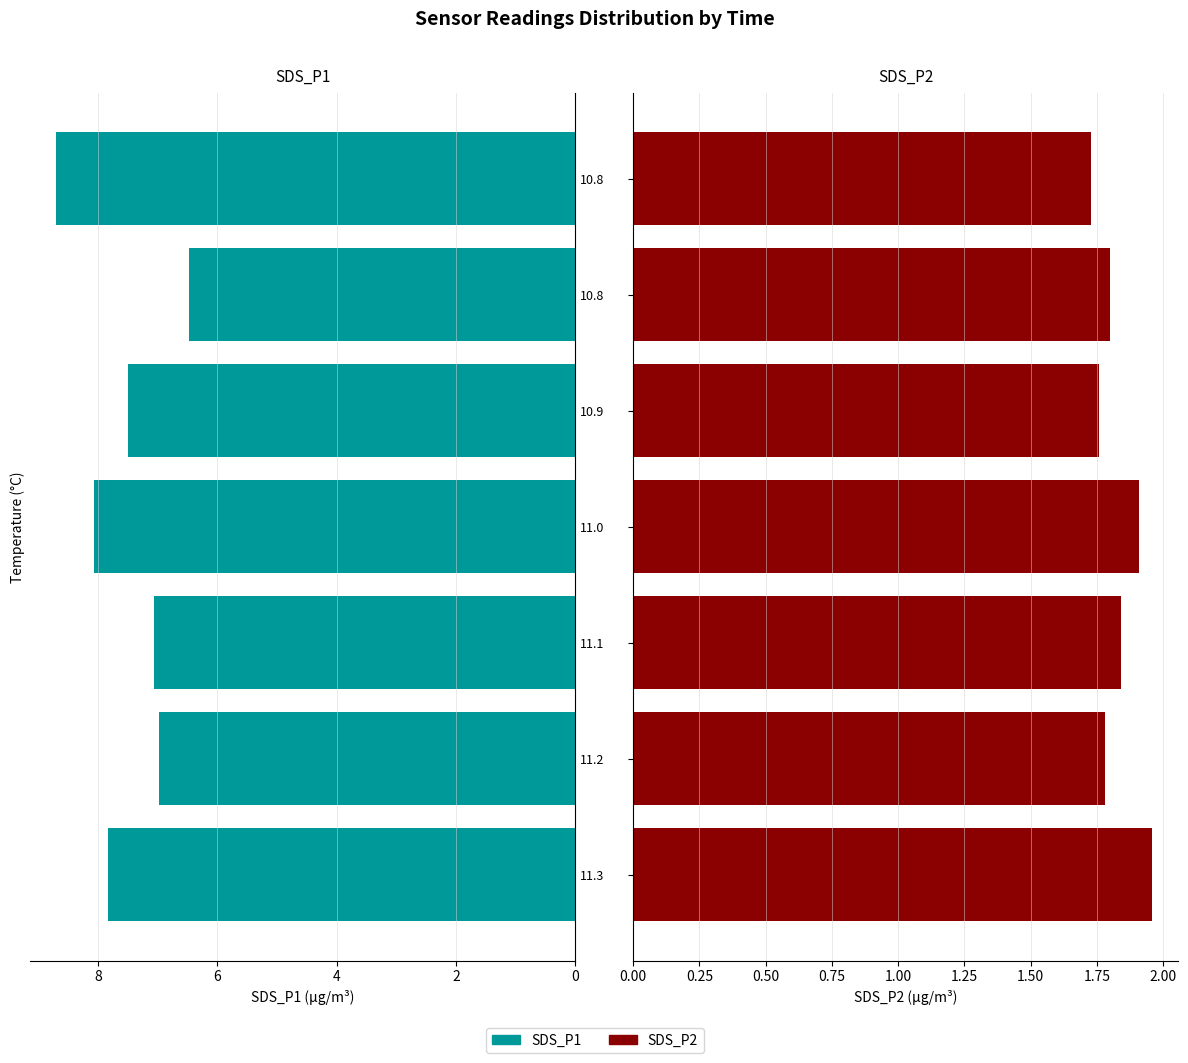

How many data points does each series have?

7